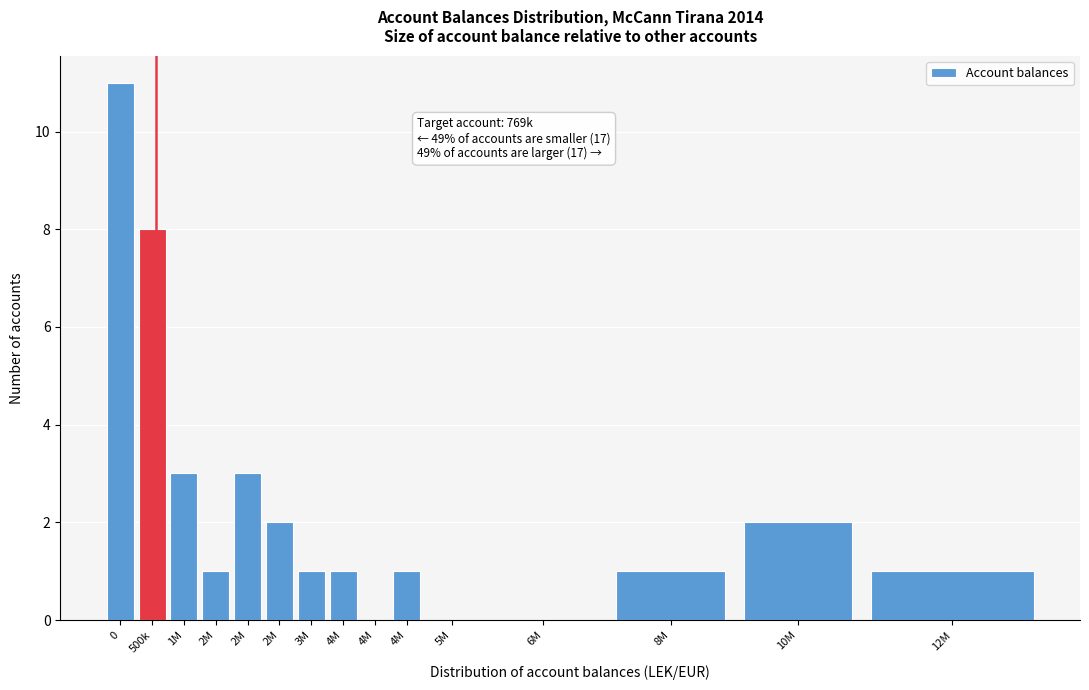

Count the number of data series in this chart.

1